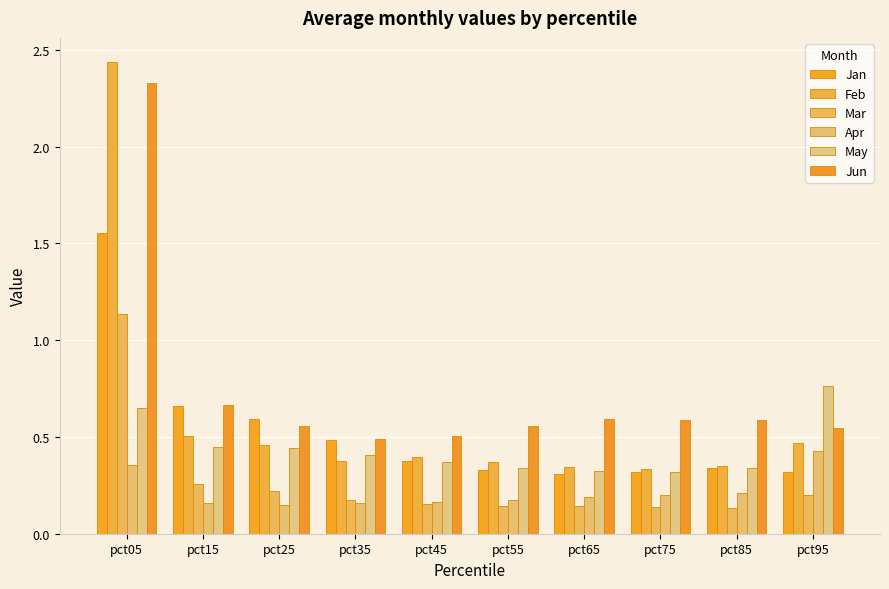

At which category is the sum across all series the highest?

pct05